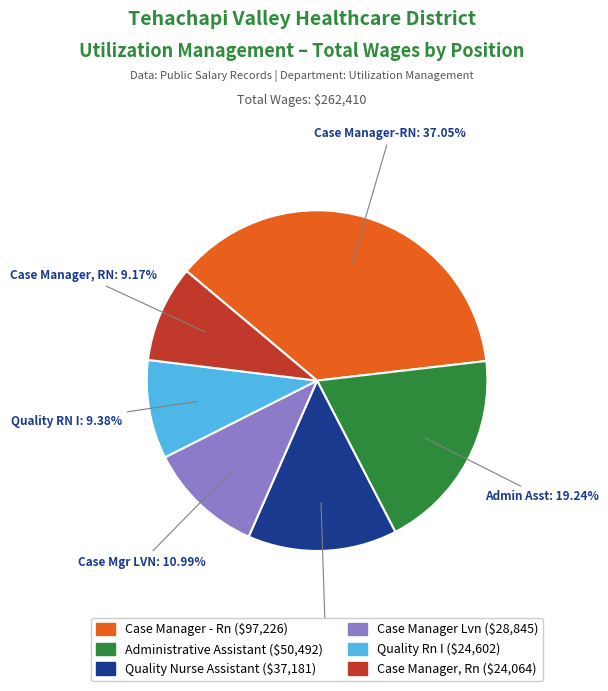

How many slices are in this pie chart?

6